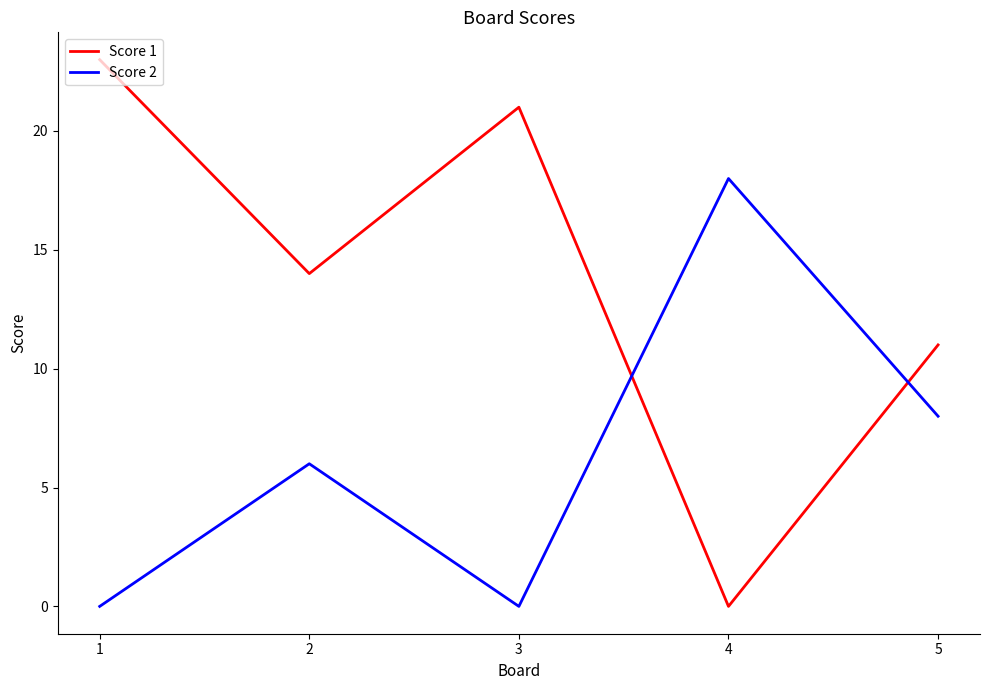

Rank the series by their maximum value, from highest to lowest.

Score 1, Score 2